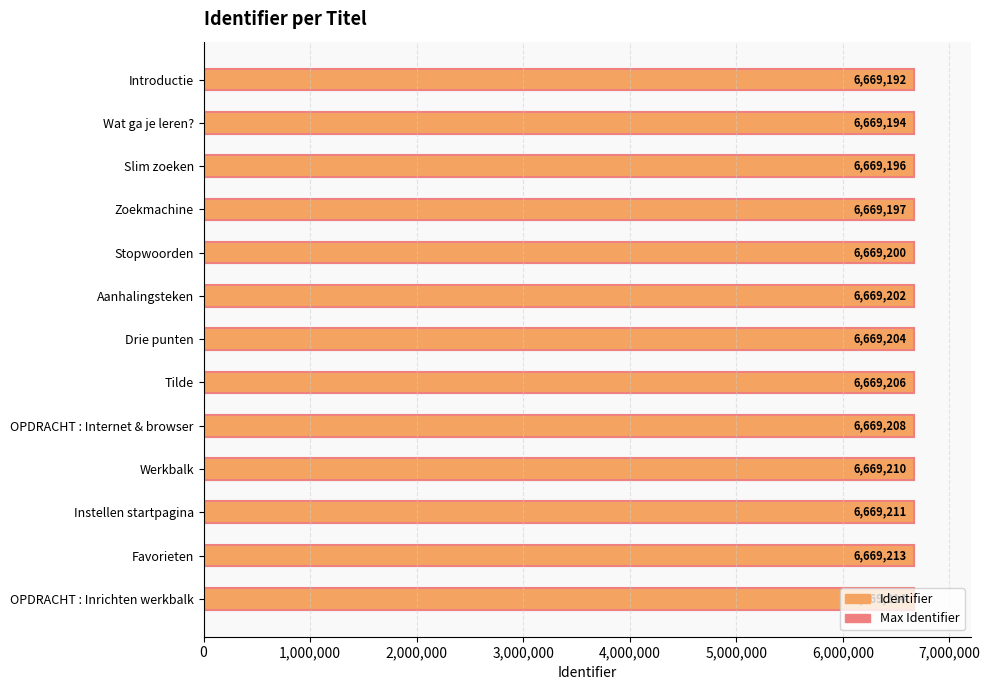

Does the chart contain any negative values?

No